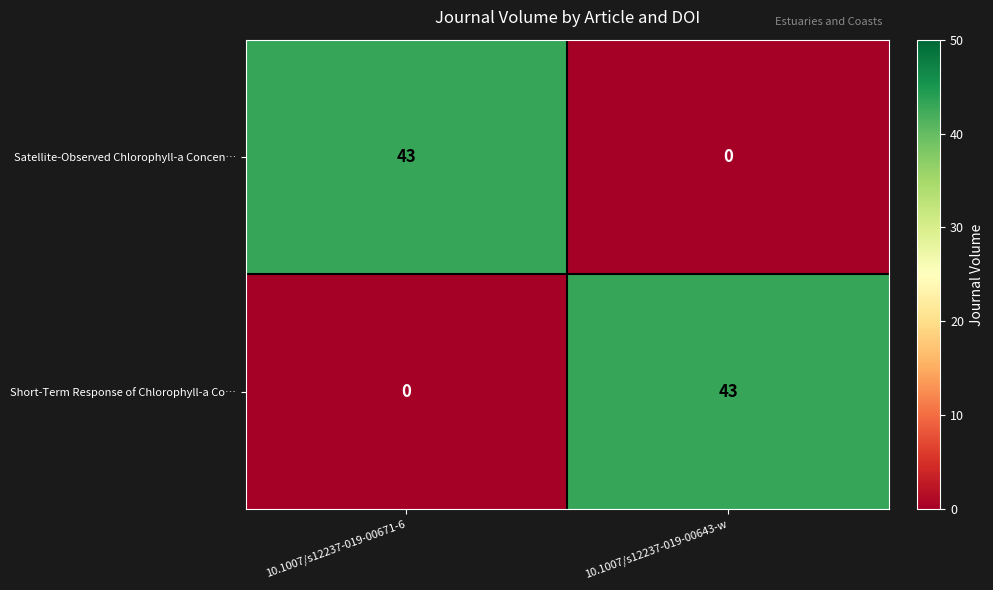

At how many categories does at least one series exceed 22?

2